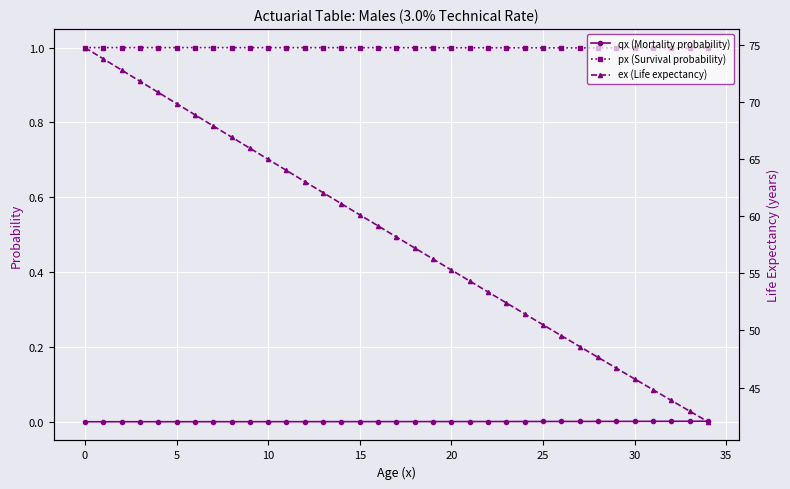

How many lines are shown in the chart?

3